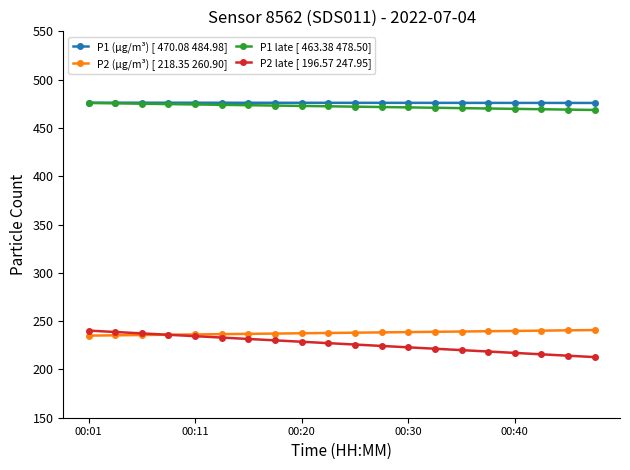

Which series has the widest spread of values?

P2 late [ 196.57 247.95]